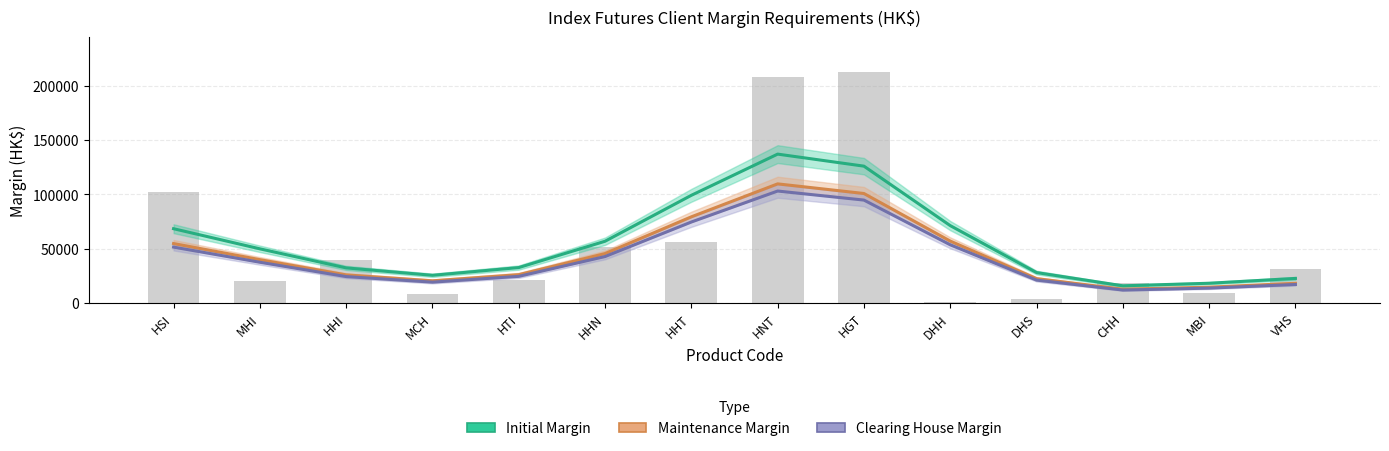

What is the maximum value shown in the chart?

136979.6